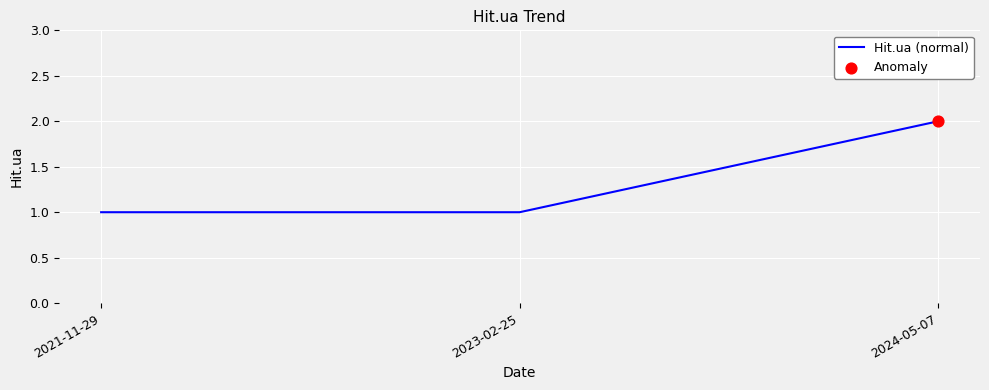

What is the change in value from 2021-11-29 to 2024-05-07?

+1